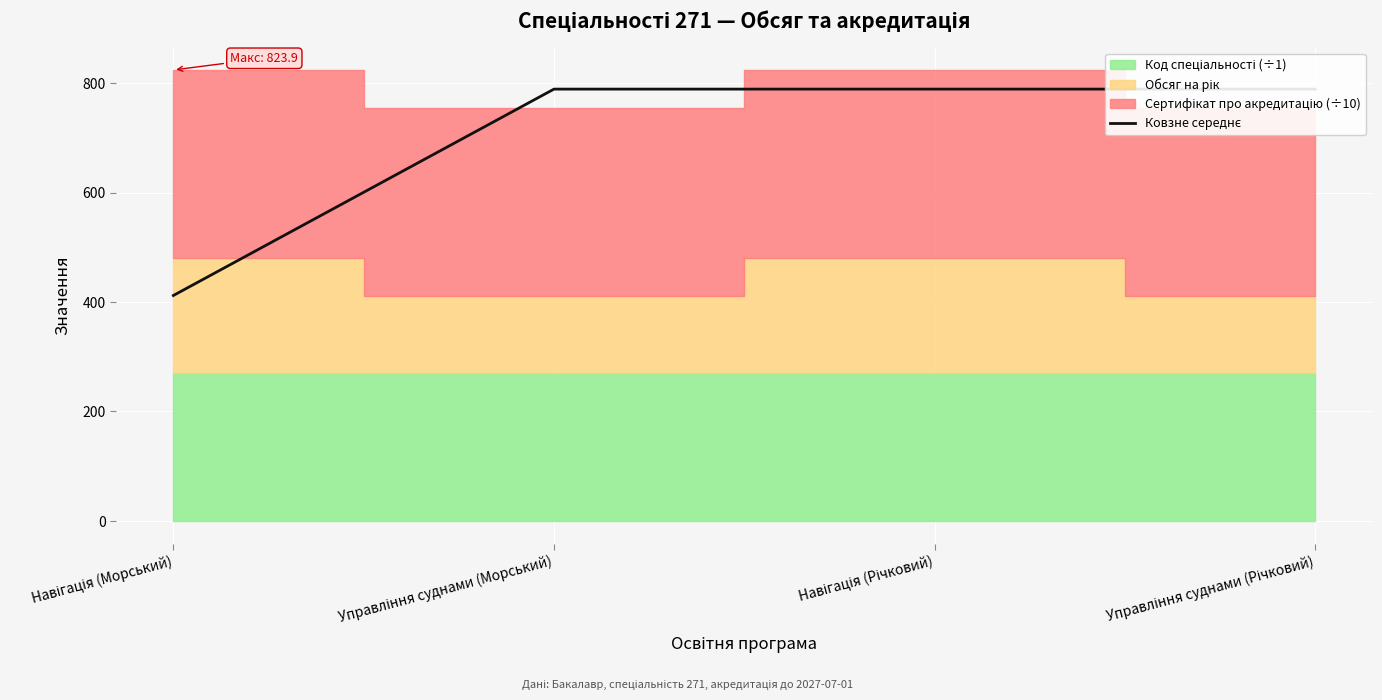

Where is the data nearest to the value 600?

Навігація (Морський)